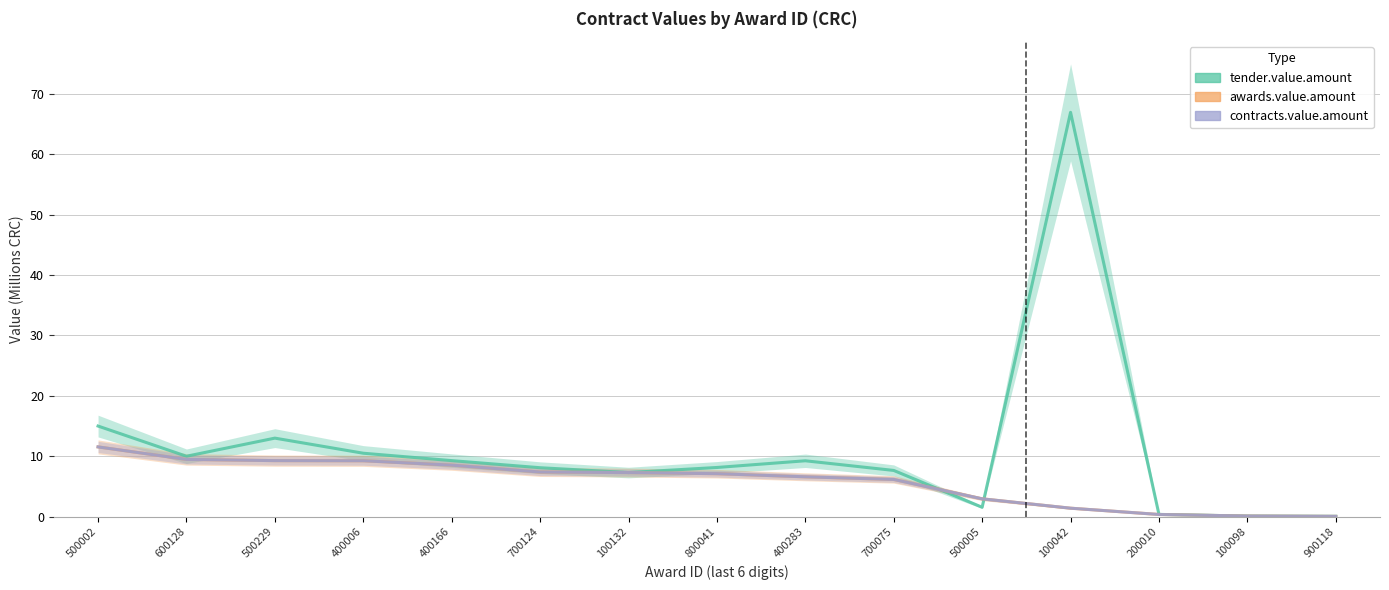

List the labels in order of tender.value.amount value, smallest first.

900118, 100098, 200010, 500005, 100132, 700075, 700124, 800041, 400283, 400166, 600128, 400006, 500229, 500002, 100042